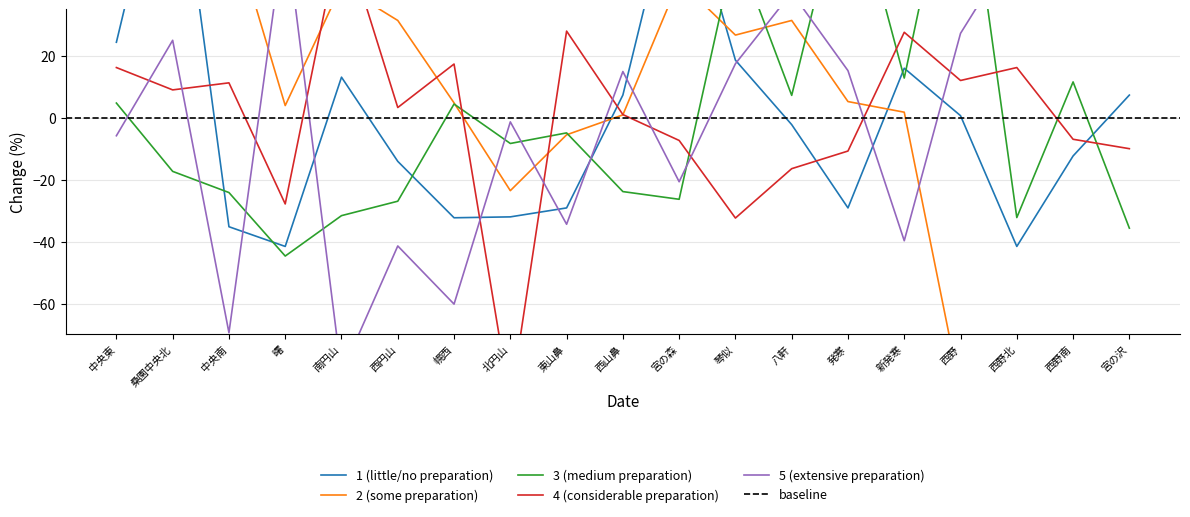

Which series has the widest spread of values?

2 (some preparation)